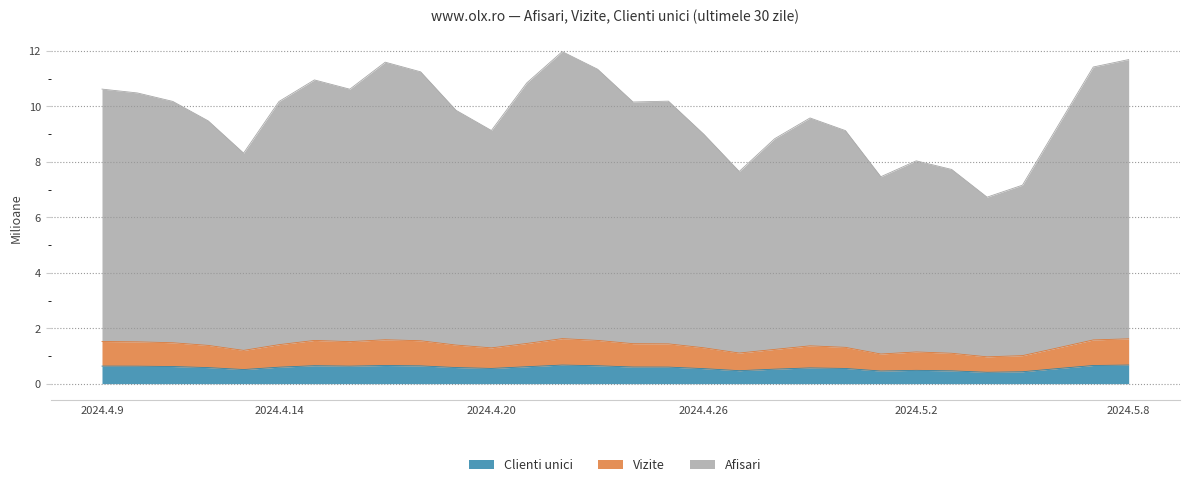

What is the highest value of the Clienti unici series?

0.7